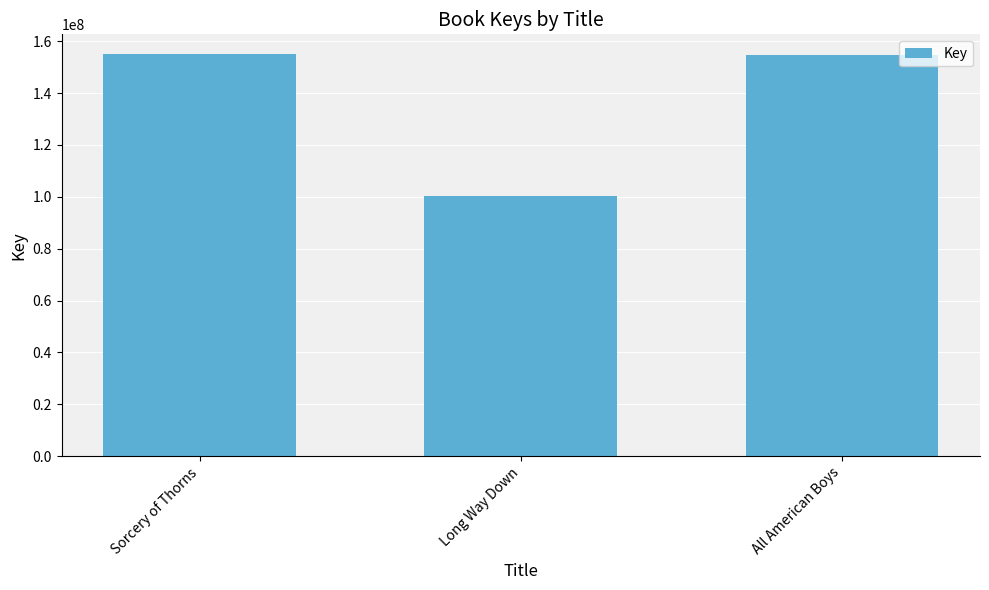

Between Long Way Down and All American Boys, which is larger?

All American Boys